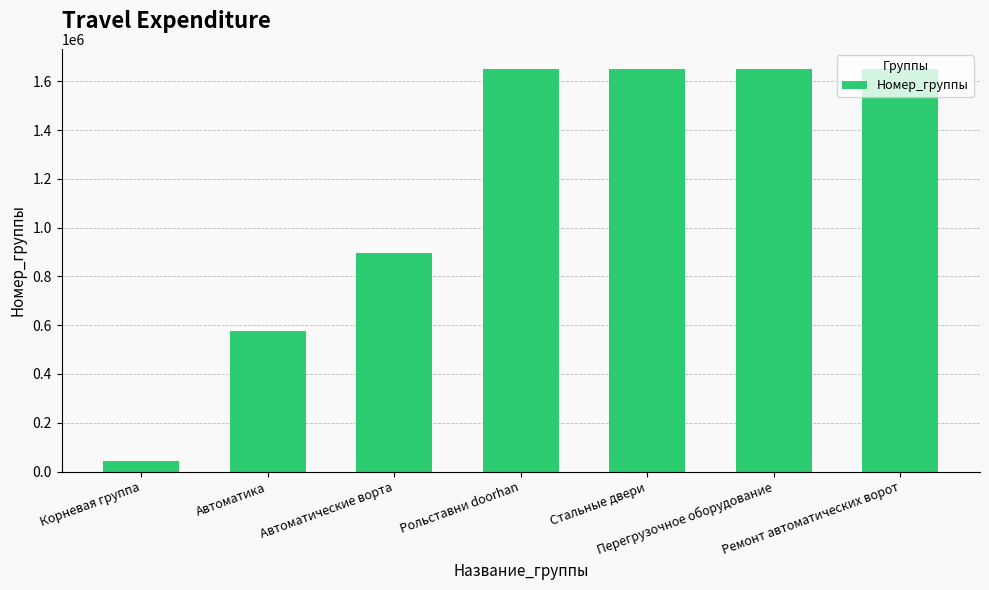

What is the average value?

1159660